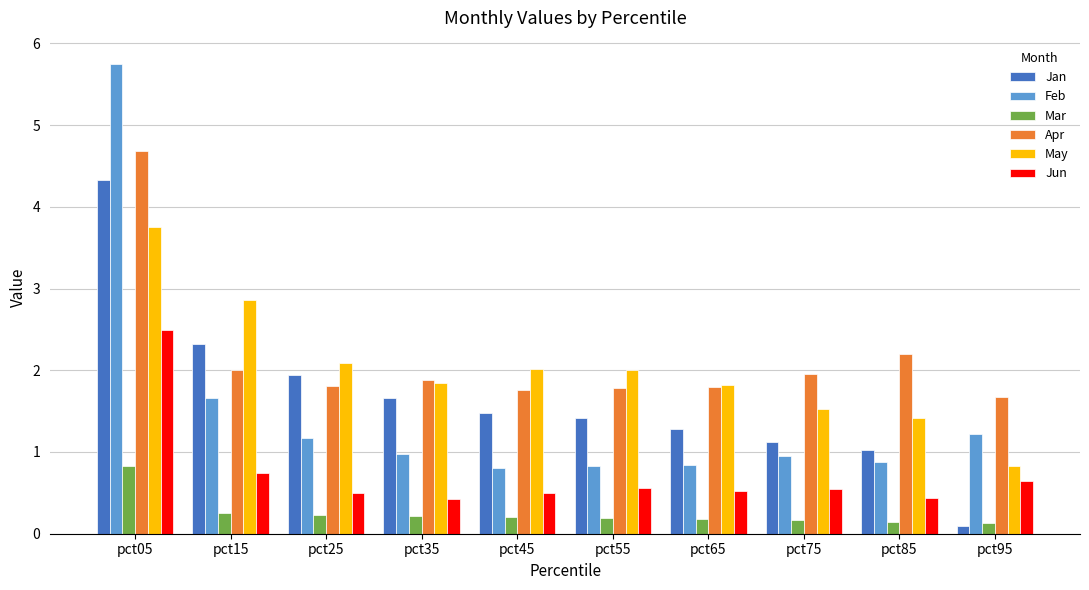

What is the difference between the maximum and second lowest values in the Feb series?

4.9